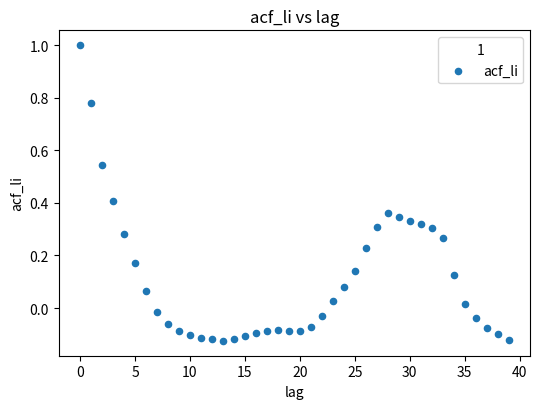

What is the range of Y values (max minus min)?

1.1